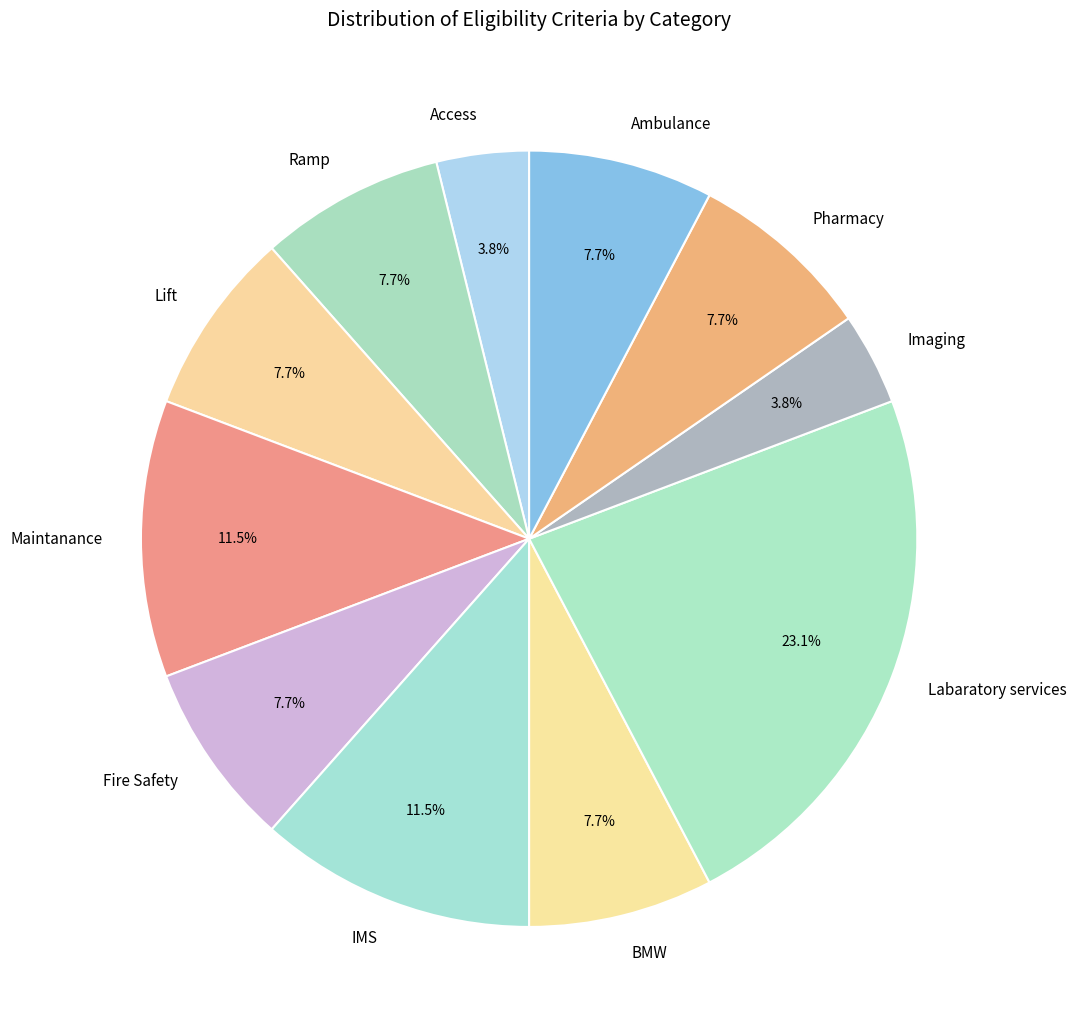

Combined, do Pharmacy and BMW account for over 50%?

No